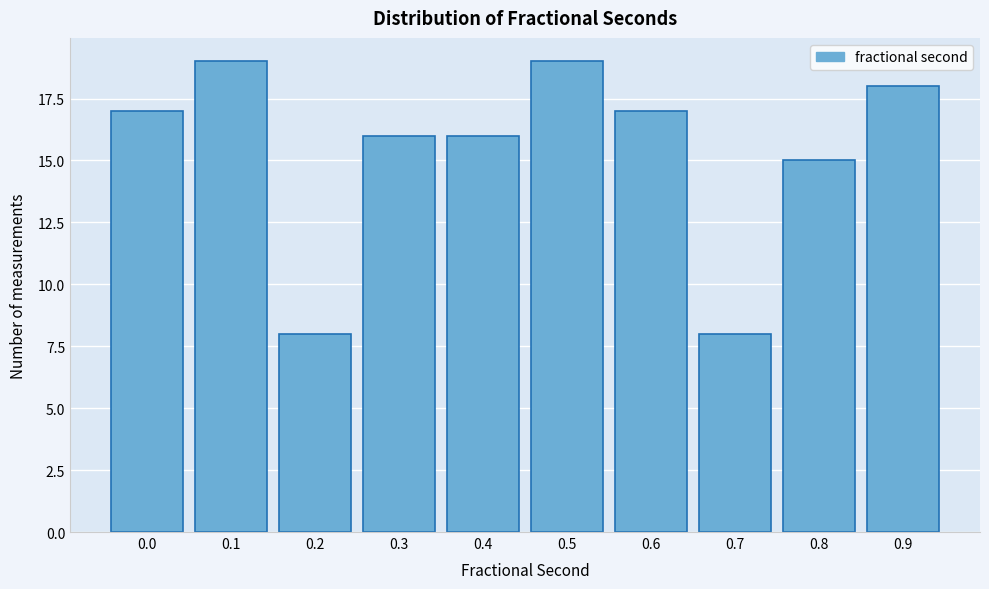

Reading left to right, extract all data points from this chart.

17	19	8	16	16	19	17	8	15	18